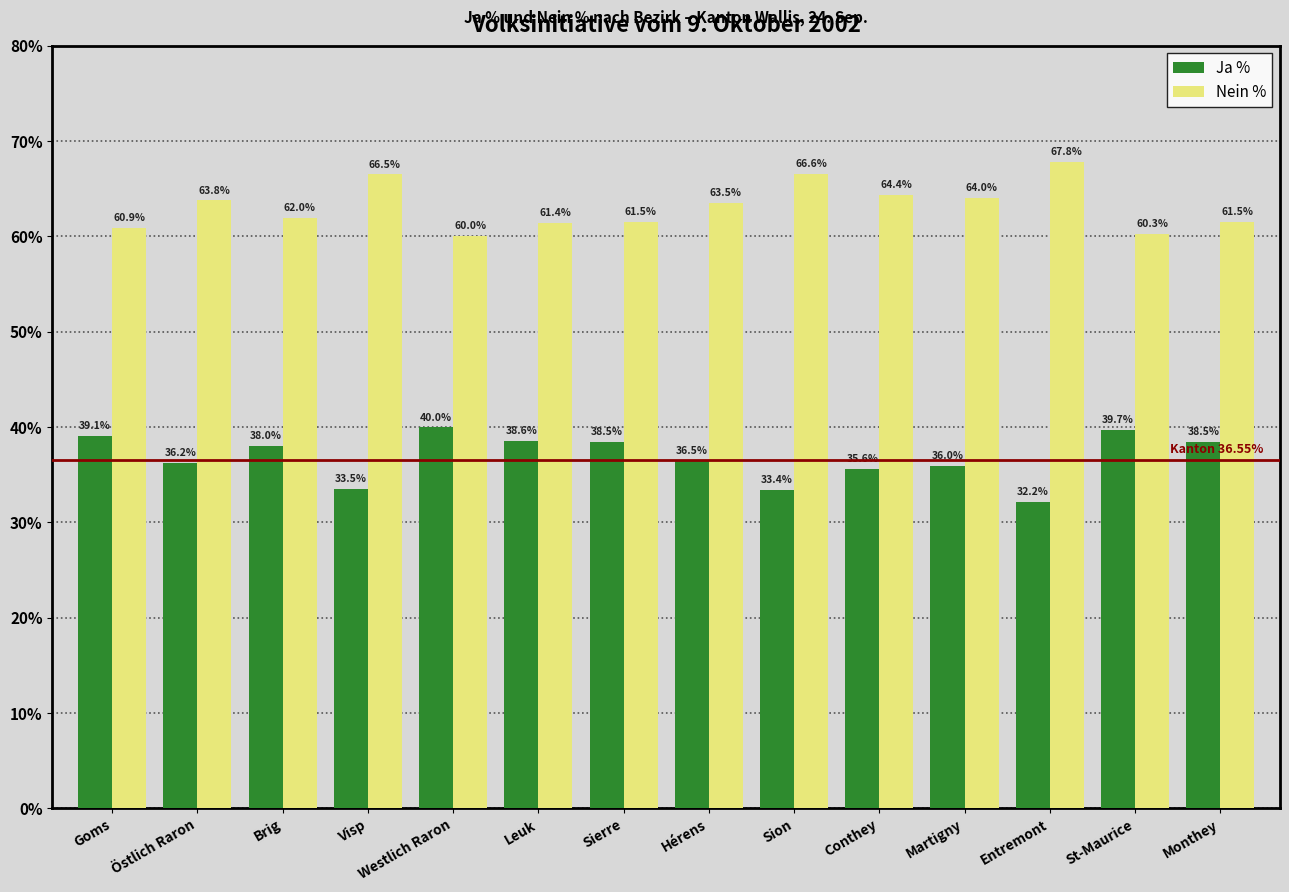

What is the difference between the maximum and minimum values in the Nein % series?

7.8